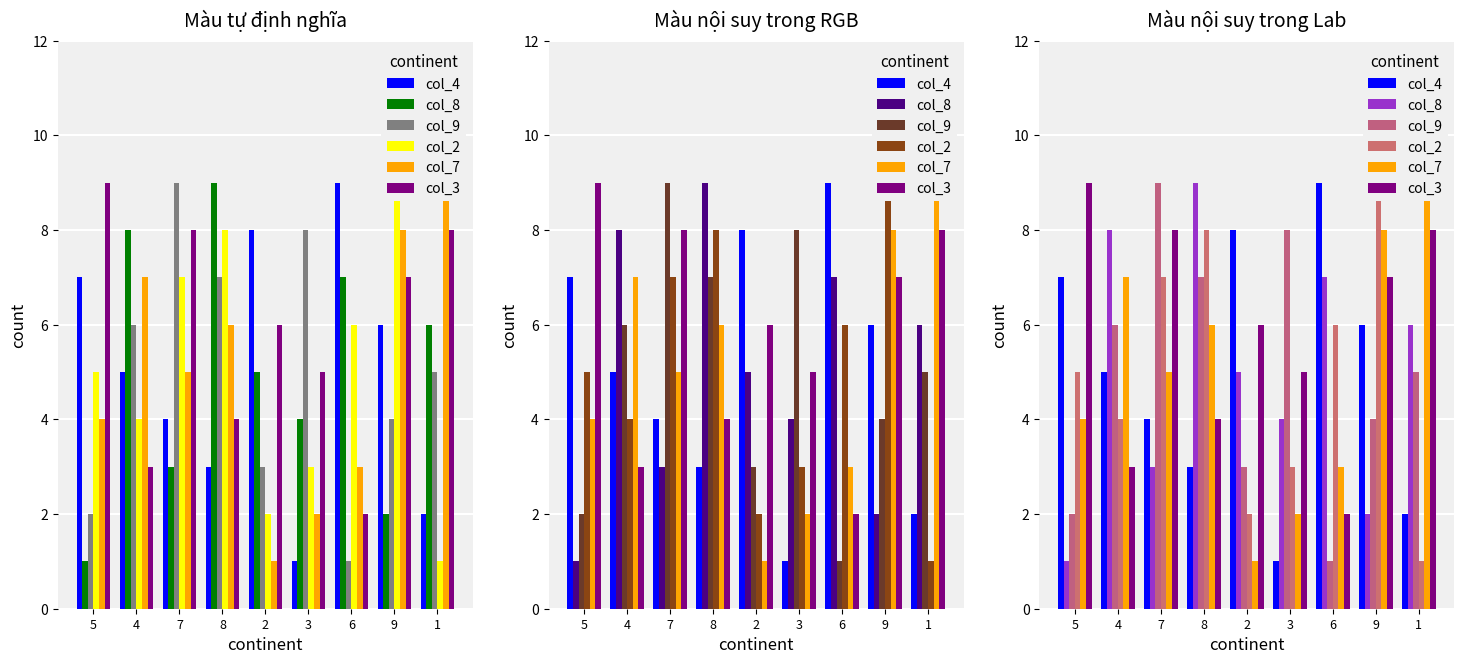

What is the difference between the second highest and second lowest values in the col_9 series?

6